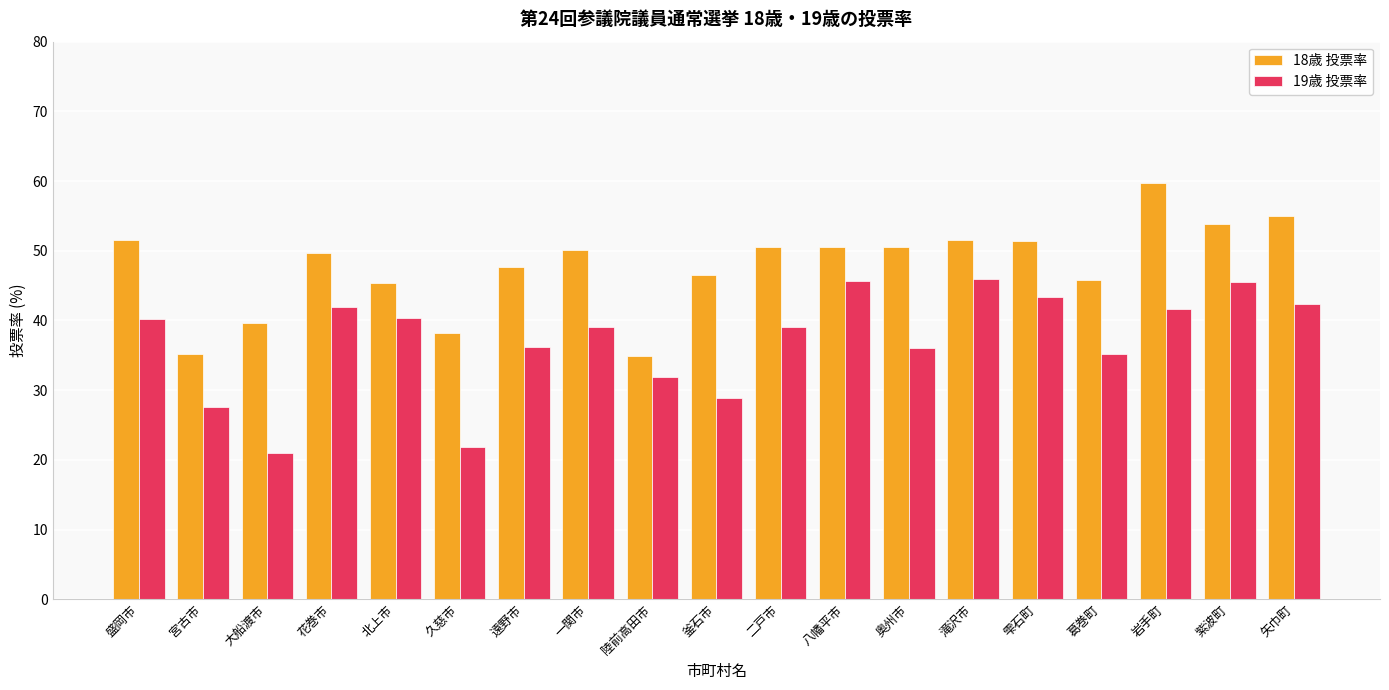

How many values in the 18歳 投票率 series exceed 50?

10